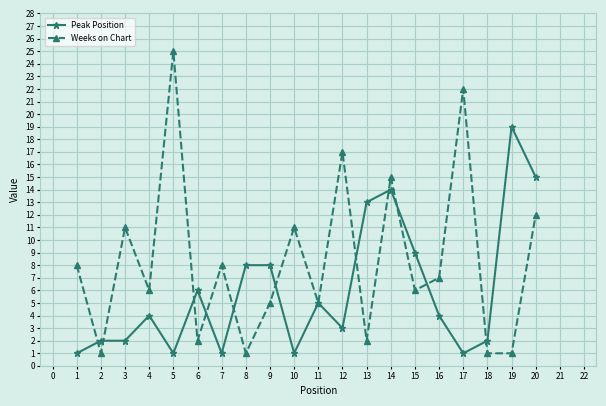

Reading left to right, list all the values displayed in this chart.

Peak Position: 1	2	2	4	1	6	1	8	8	1	5	3	13	14	9	4	1	2	19	15
Weeks on Chart: 8	1	11	6	25	2	8	1	5	11	5	17	2	15	6	7	22	1	1	12